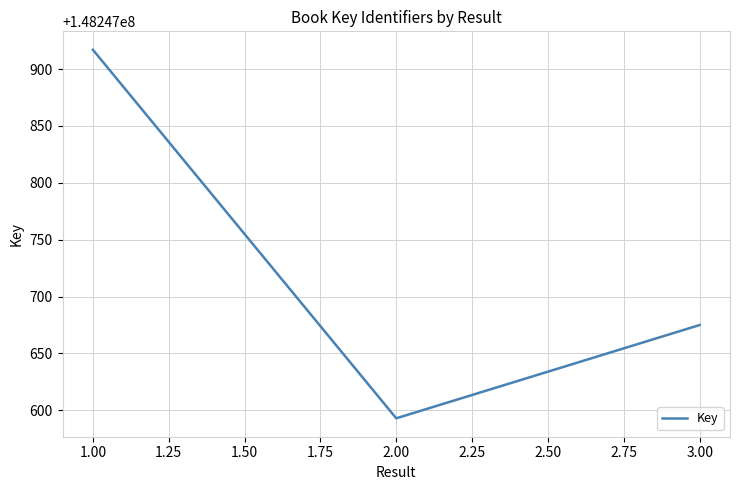

Reading right to left, what are all the values shown in this chart?

3.00=148247675	2.00=148247593	1.00=148247917